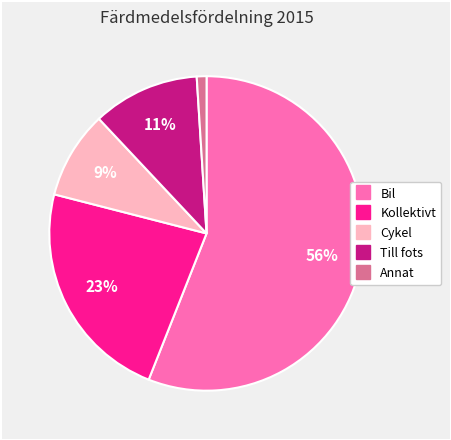

The Kollektivt slice represents 29% of the pie. True or false?

False